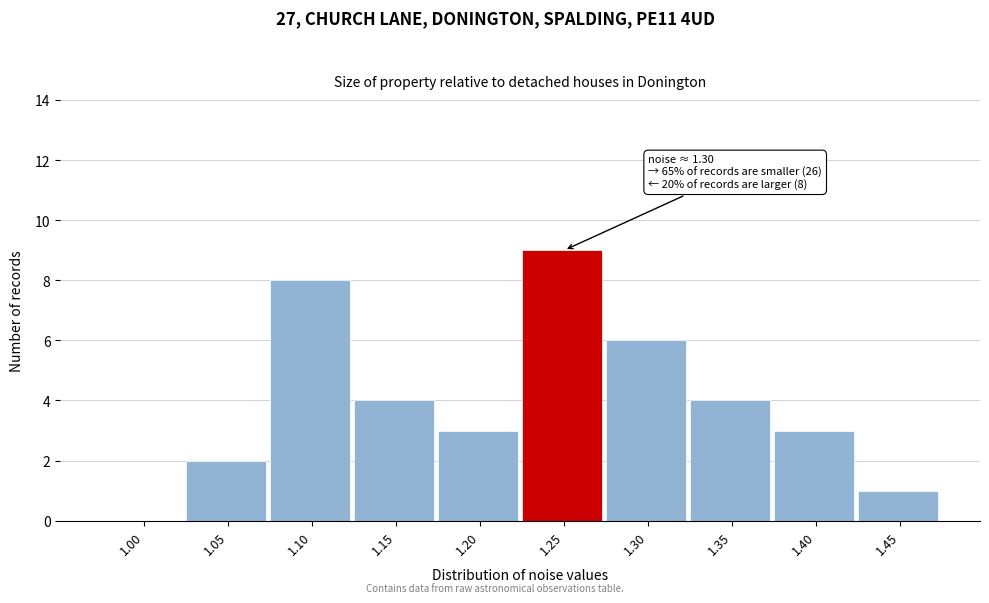

Reading left to right, transcribe all the data shown in this chart.

1.00=0	1.05=2	1.10=8	1.15=4	1.20=3	1.25=9	1.30=6	1.35=4	1.40=3	1.45=1